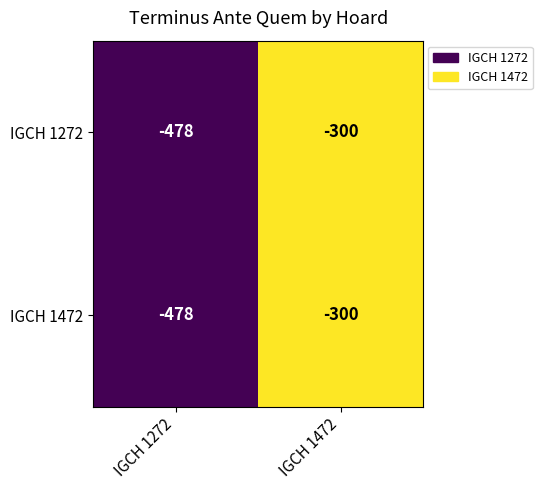

How many categories are shown in the chart?

2